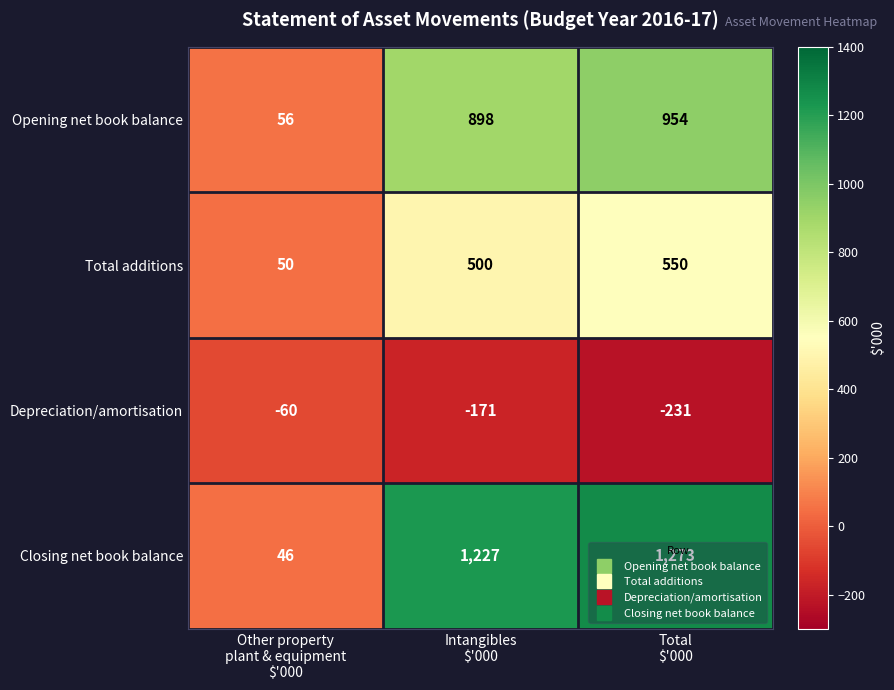

What is the minimum value shown in the chart?

-231